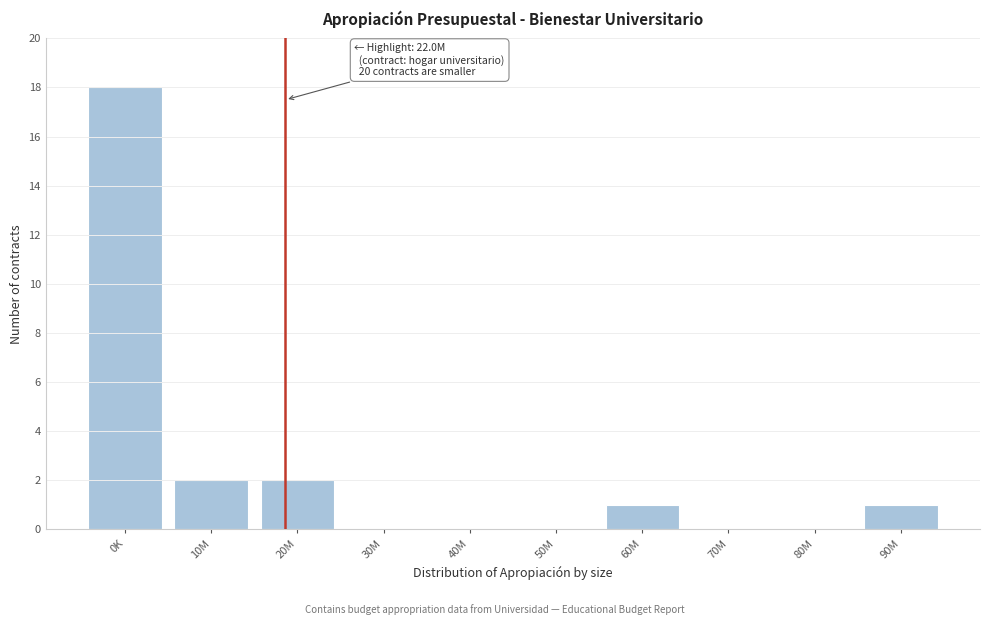

Reading left to right, extract all data points from this chart.

0K=18	10M=2	20M=2	30M=0	40M=0	50M=0	60M=1	70M=0	80M=0	90M=1